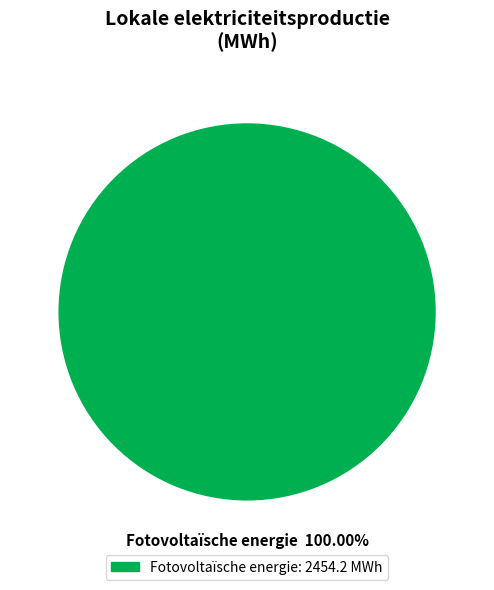

Does any single category account for the majority?

Yes